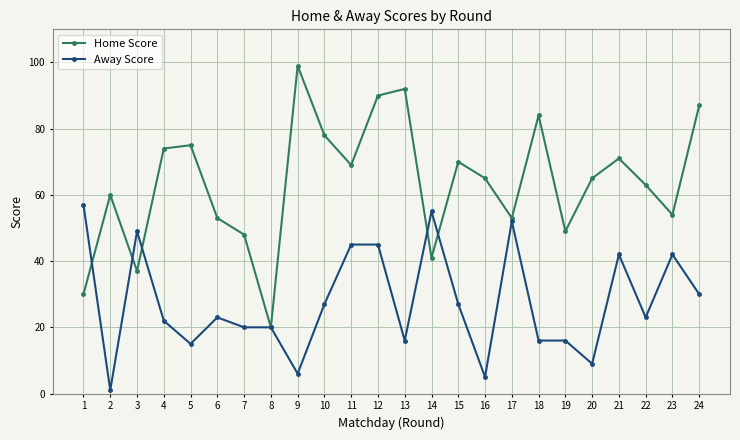

True or false: Away Score and Home Score intersect in this chart.

True